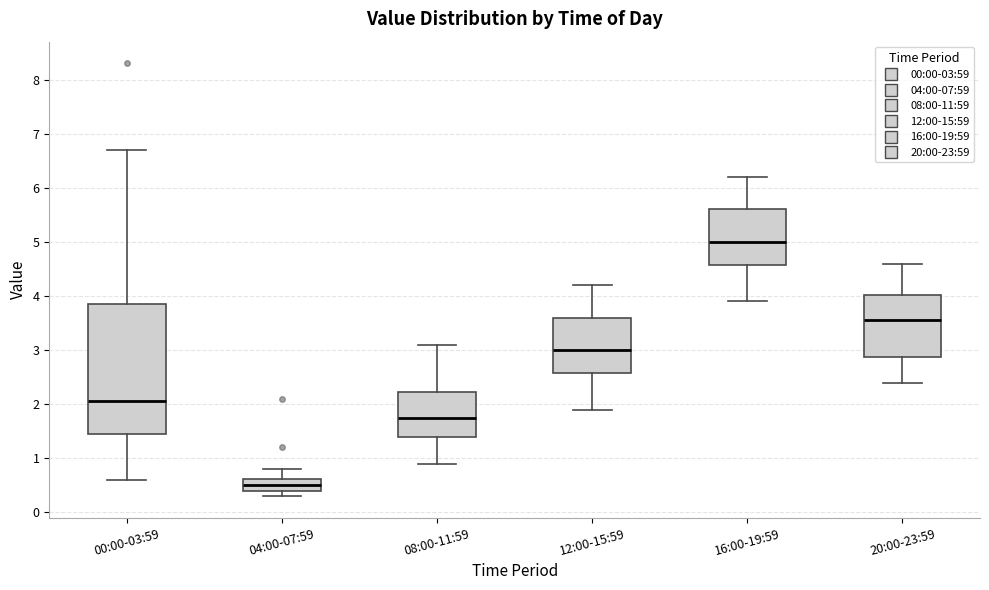

Which box has the highest median line?

16:00-19:59